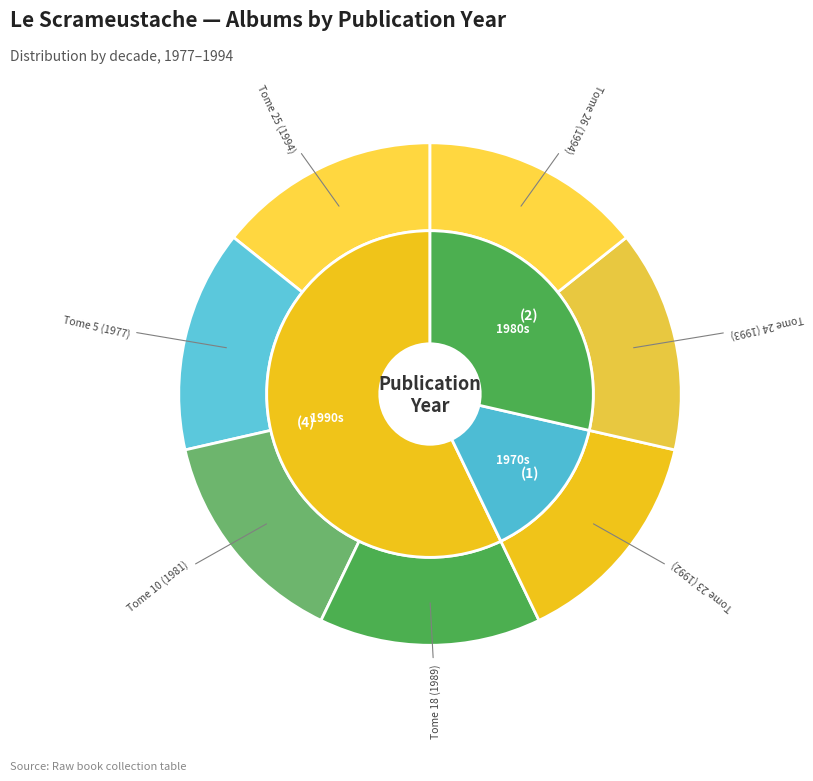

Is the sum of Tome 10 (1981) and Tome 18 (1989) greater than half?

No